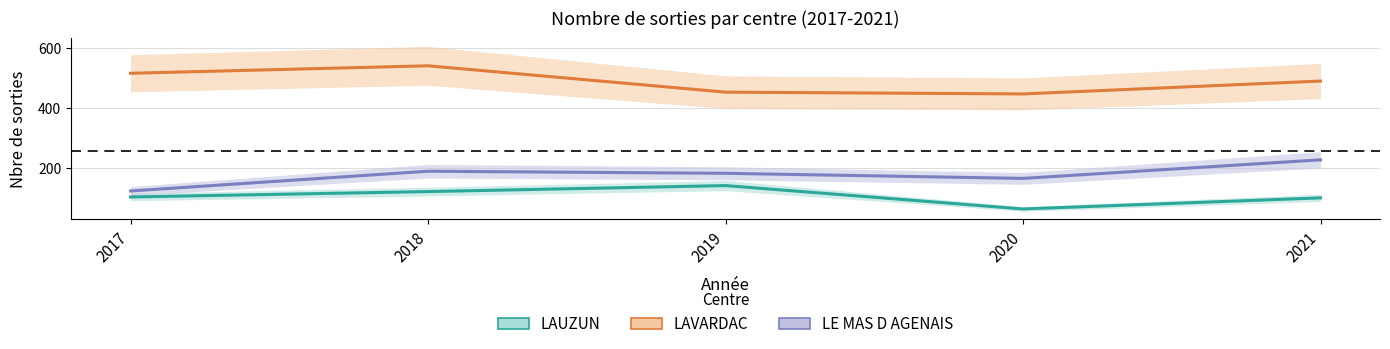

The LE MAS D AGENAIS series shows 123 at 2017. True or false?

True